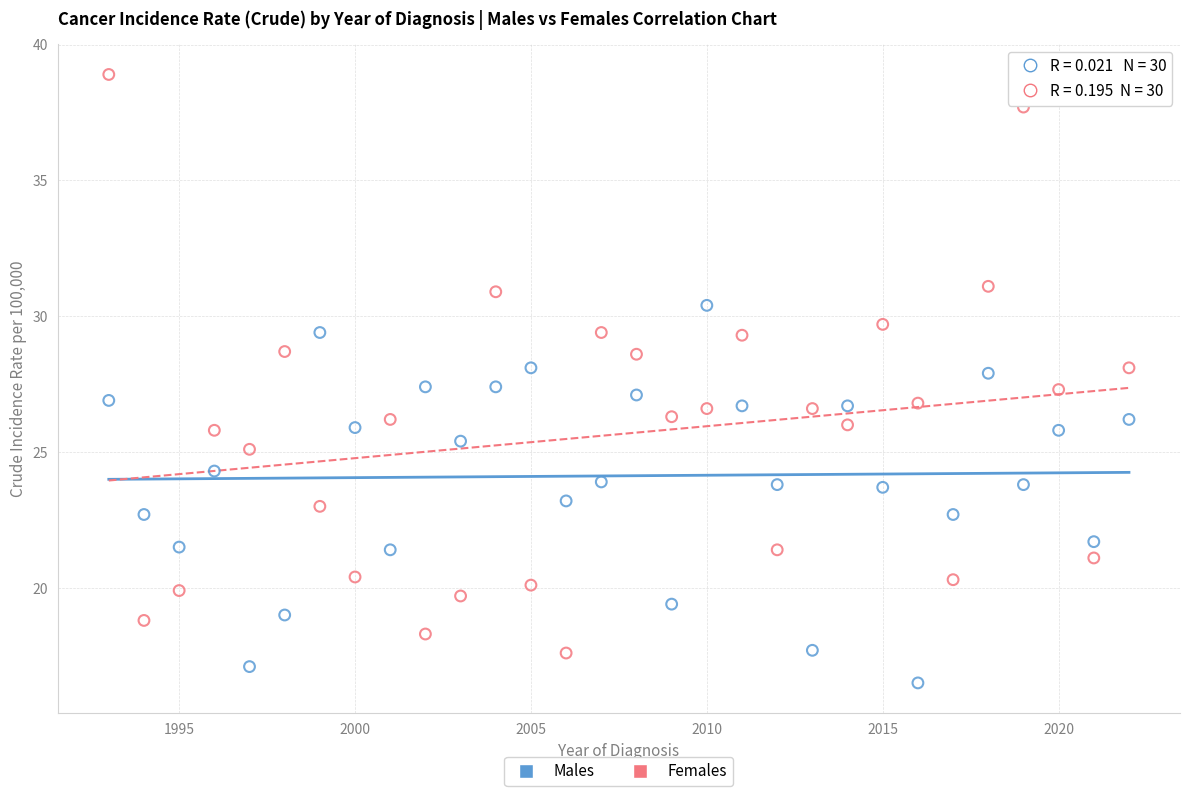

What is the X range (max minus min) for the scatter plot?

29.0